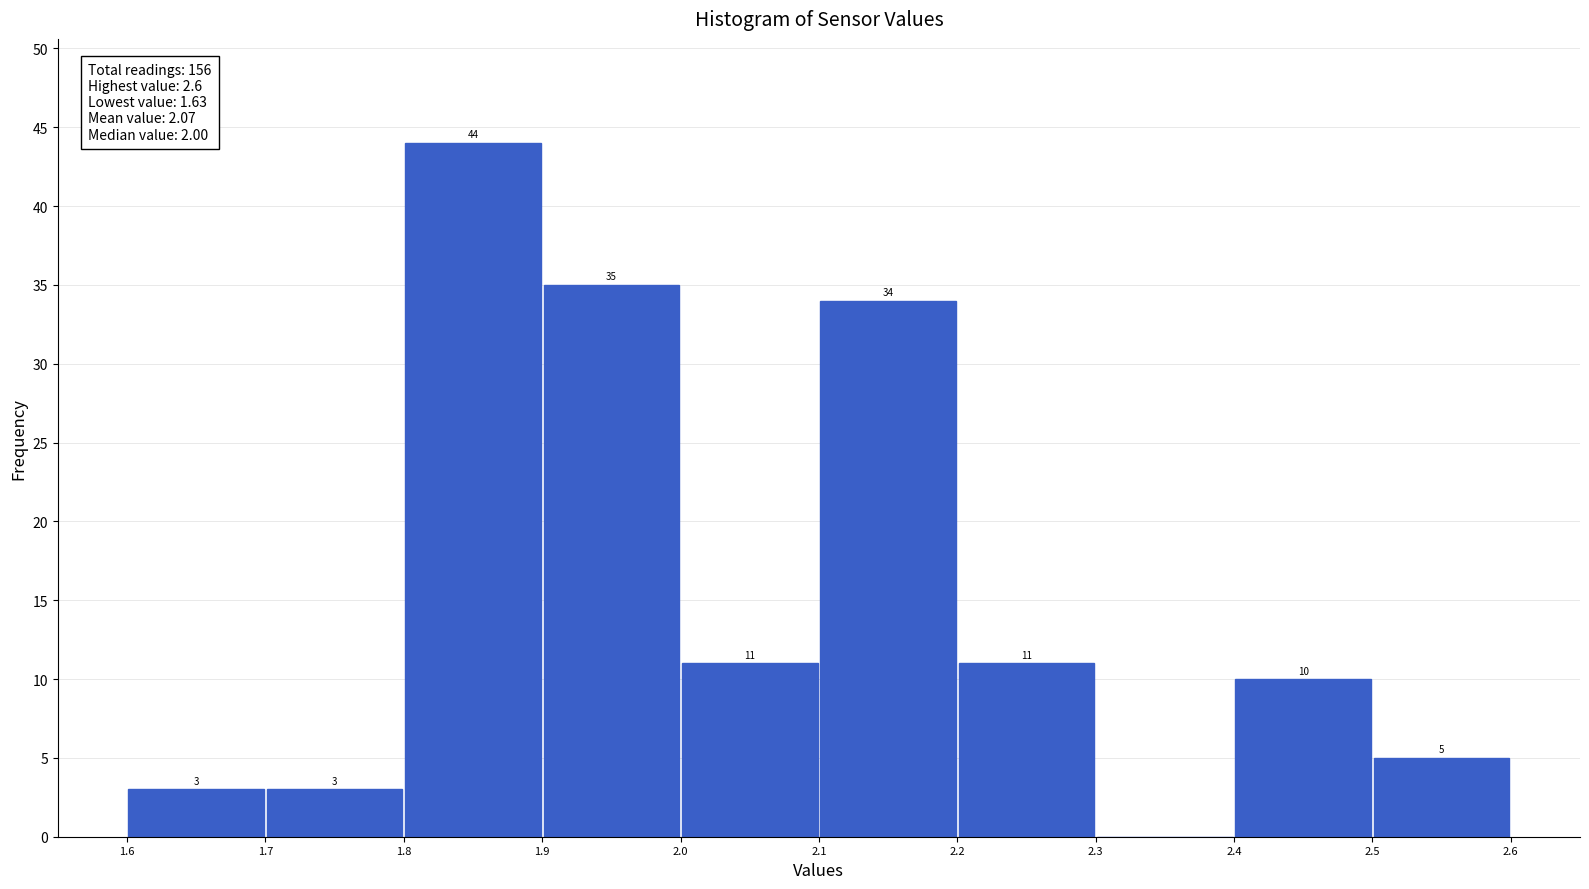

Over which range of the x-axis is the bar tallest?

1.8 to 1.9